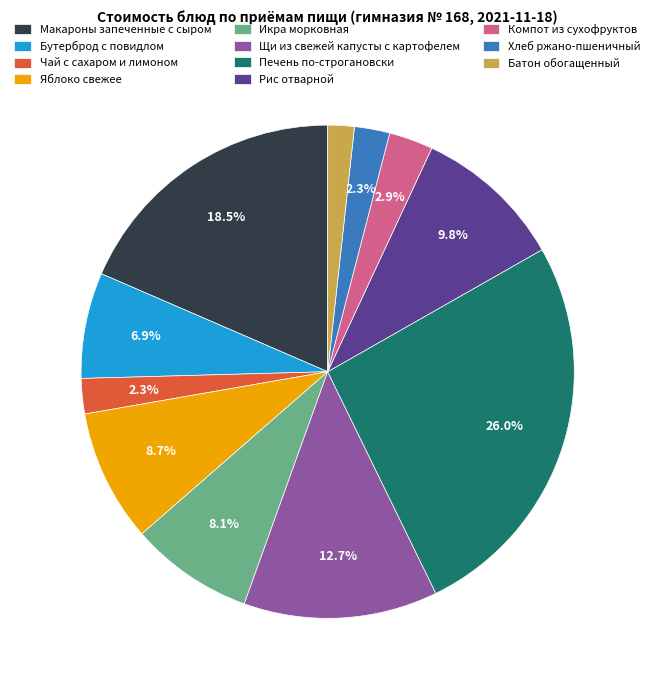

Is it true that Икра морковная is 8% of the pie?

True